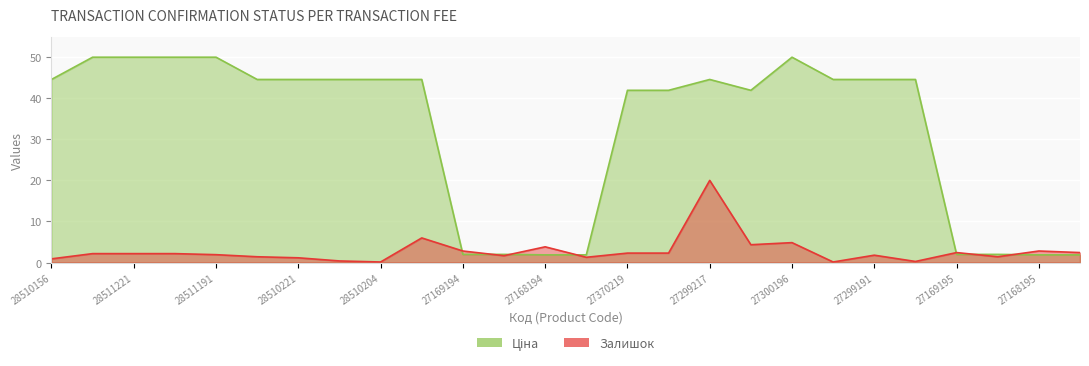

After their last crossing, which series has the higher values: Залишок or Ціна?

Залишок